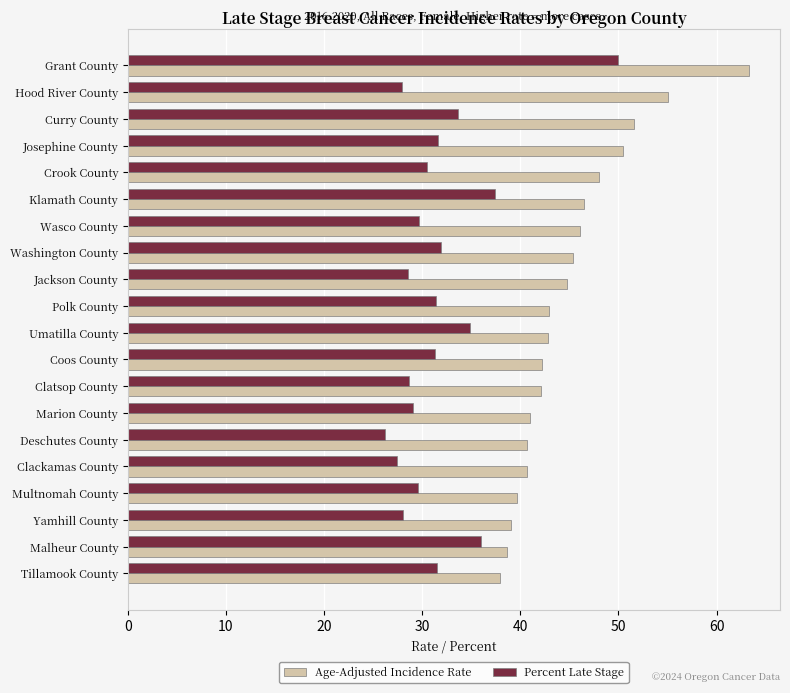

Which series has the largest total across all categories?

Age-Adjusted Incidence Rate